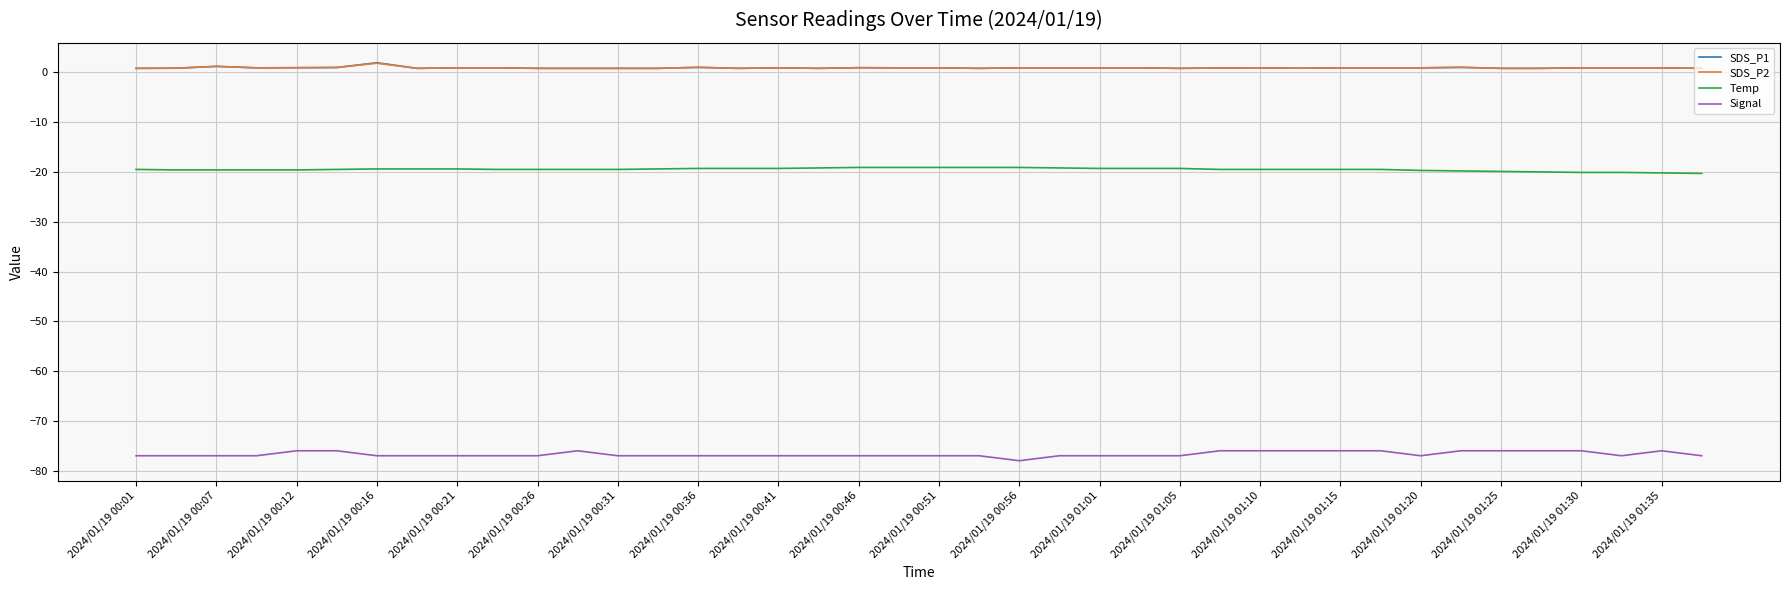

True or false: Temp and Signal intersect in this chart.

False